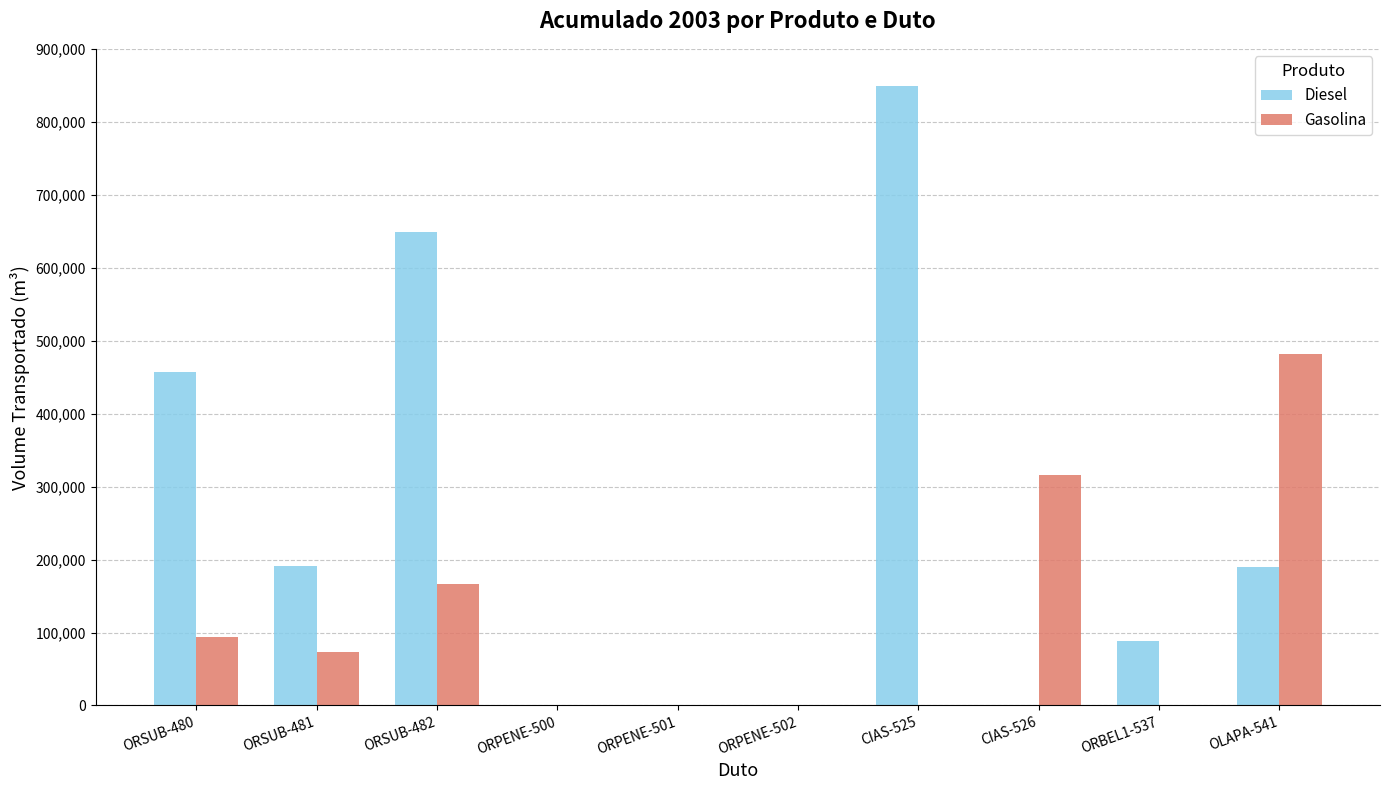

Is the value of Diesel at ORSUB-482 greater than the value of Gasolina at OLAPA-541?

Yes